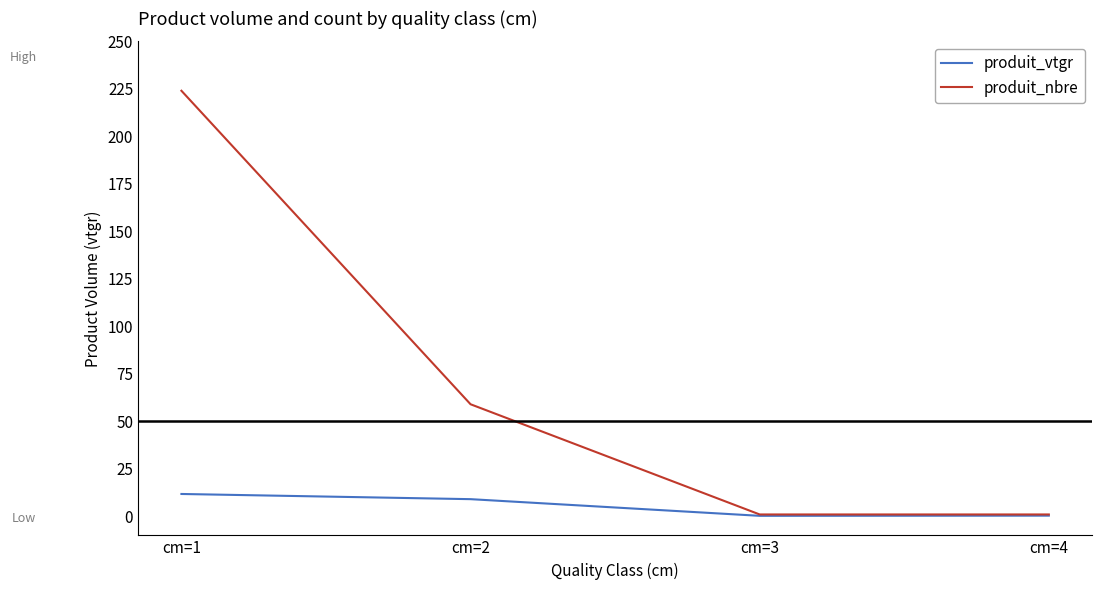

Does the chart display data point markers on the line(s)?

No